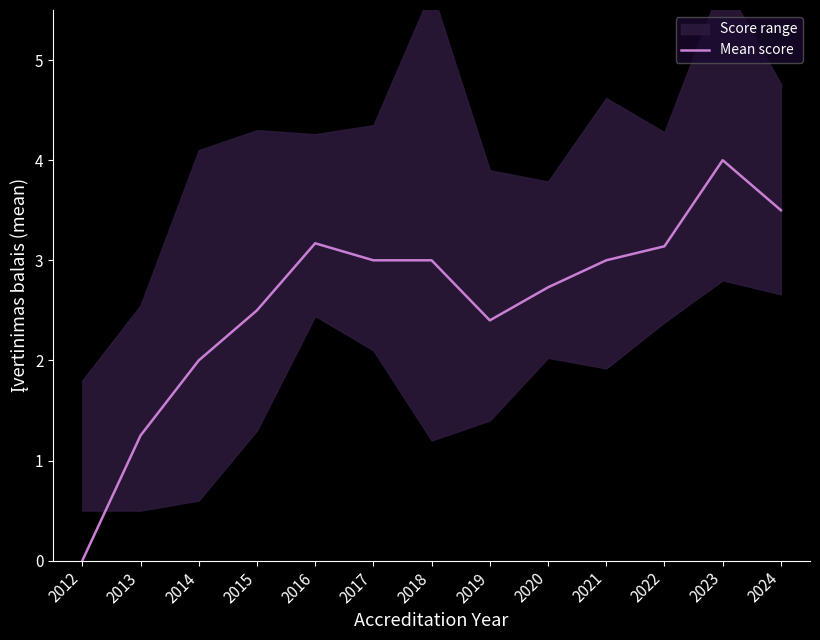

What is the value of the 6th point from the left?

3.0